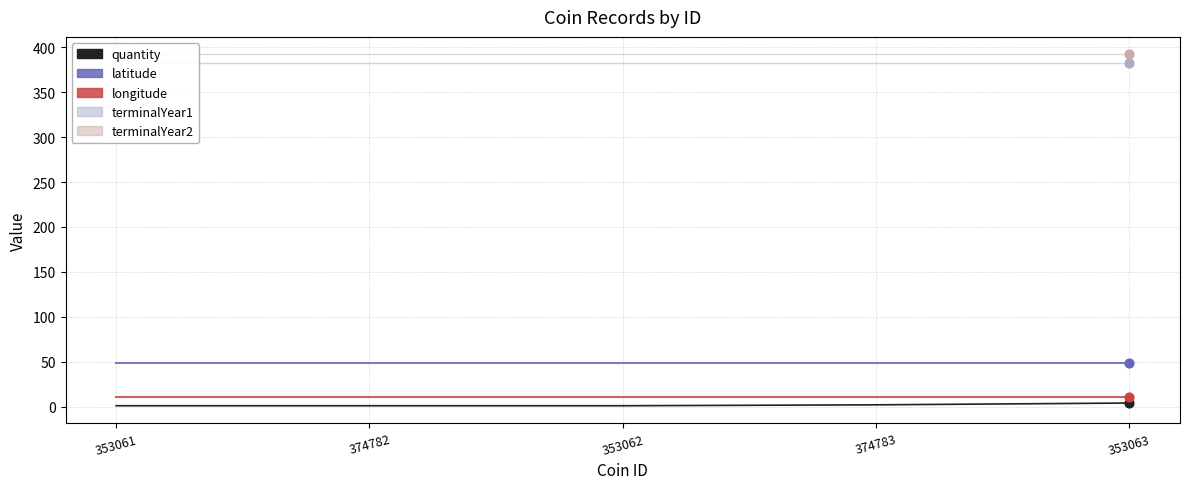

Which series has the largest total across all categories?

terminalYear2